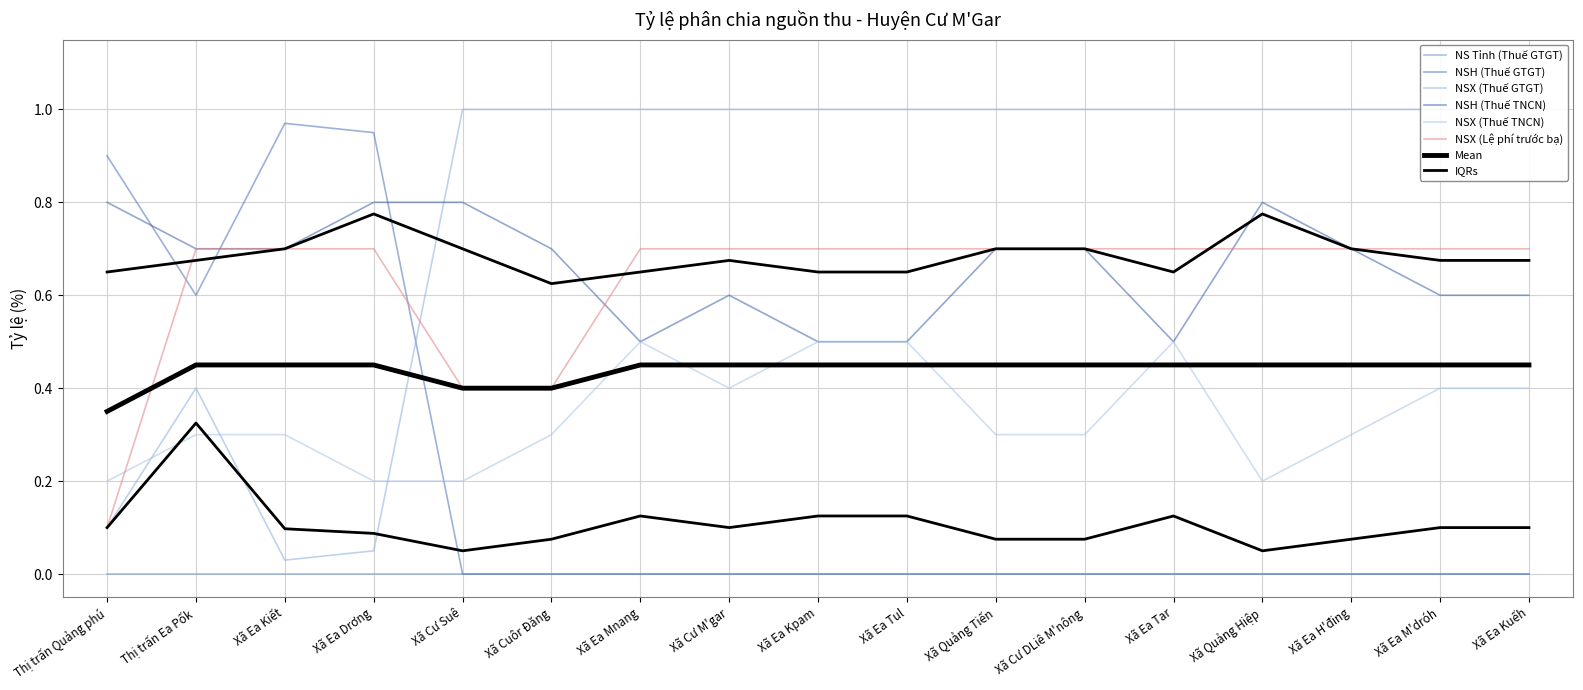

True or false: NSH (Thuế TNCN) and NSX (Thuế TNCN) intersect in this chart.

False